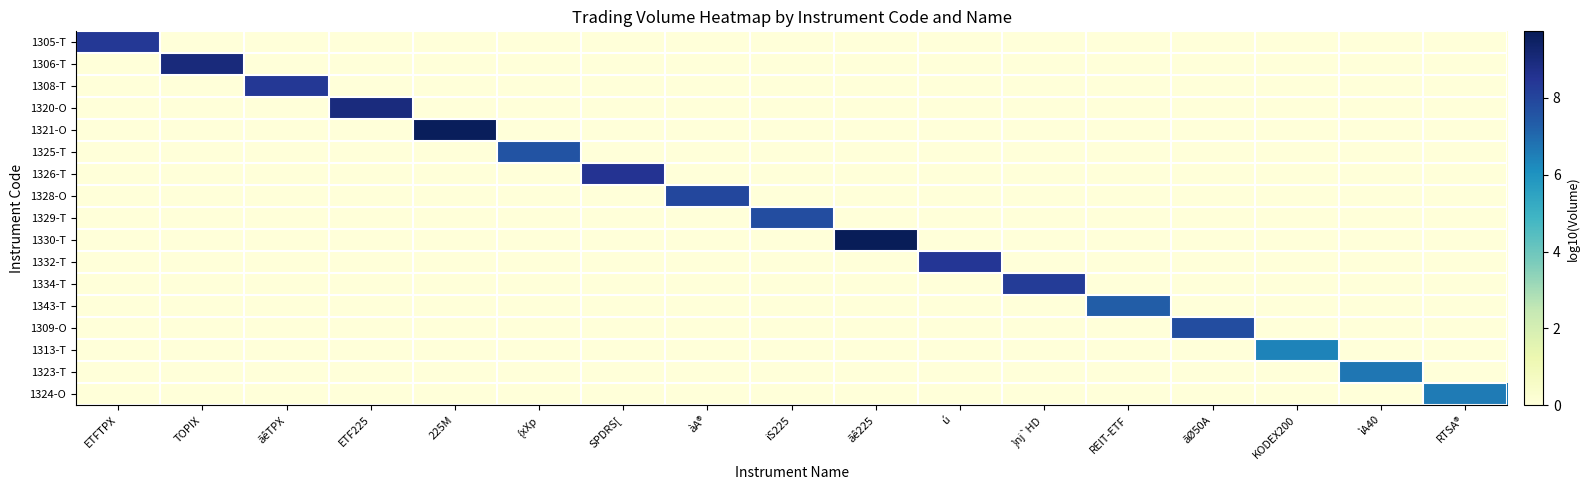

Which label corresponds to the largest value in the chart?

ãê225